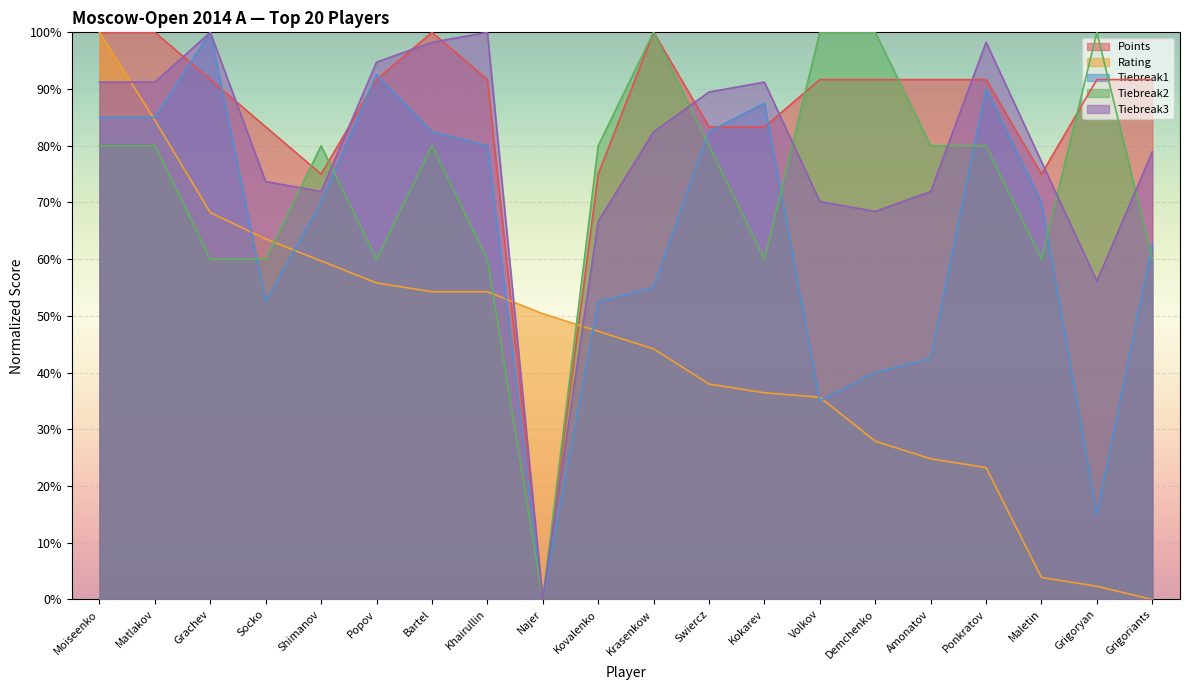

What is the greatest value displayed?

100.0